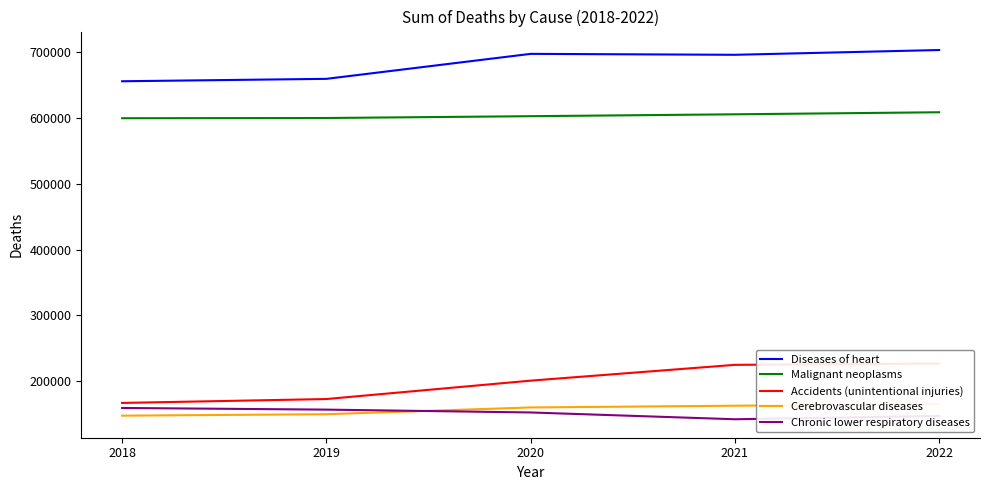

True or false: Malignant neoplasms and Diseases of heart cross at least once.

False